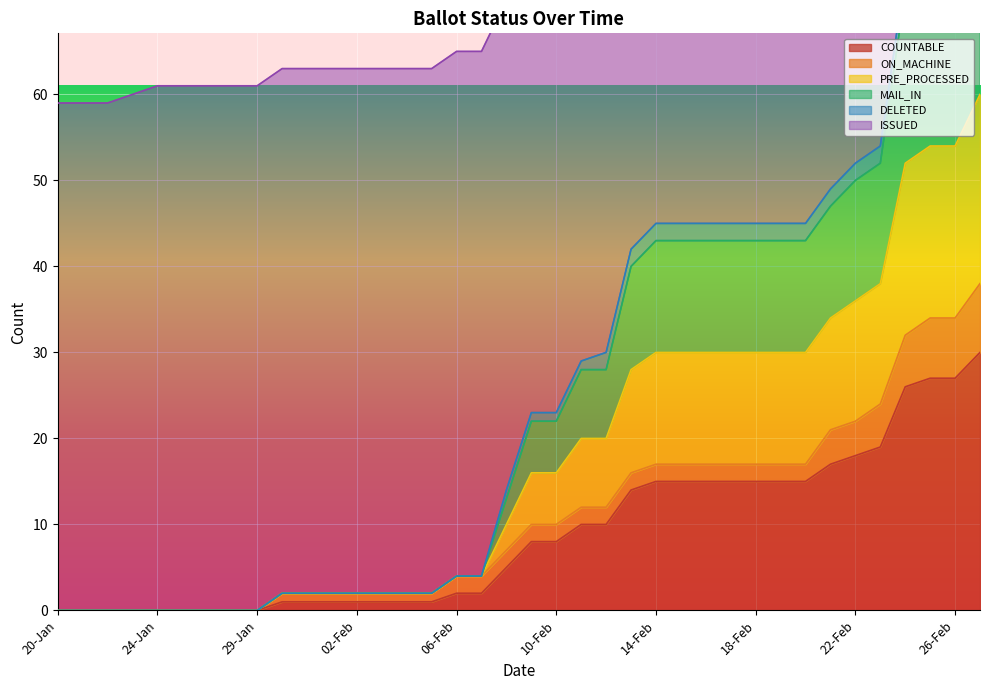

Where is PRE_PROCESSED nearest to the value 42?

13-Feb